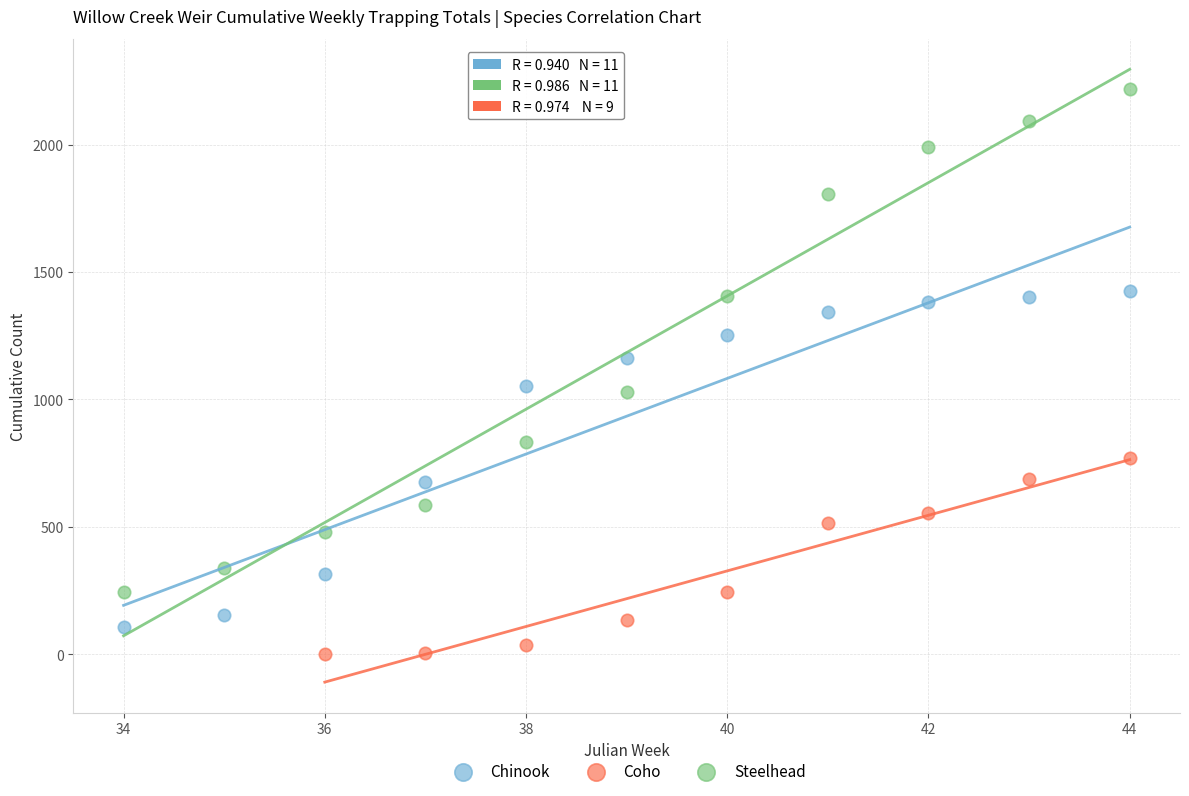

What are all the series names shown in the legend?

Chinook, Coho, Steelhead